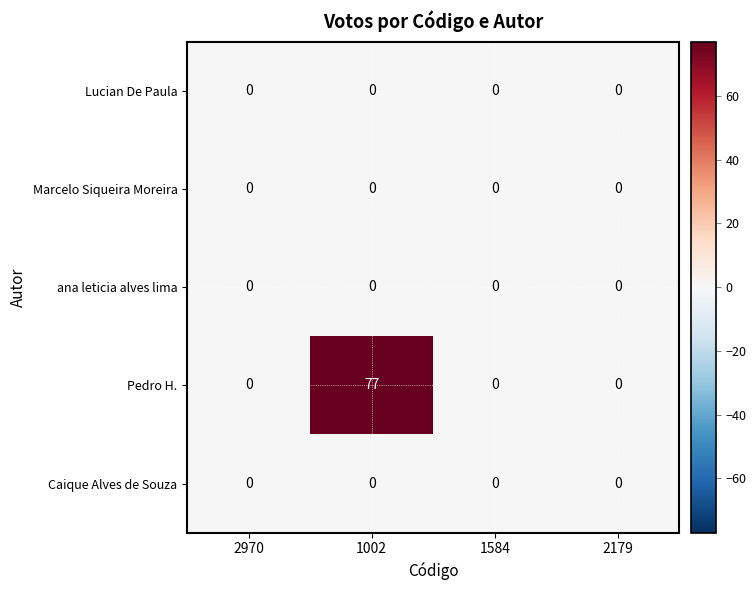

Which series changed the most between 1002 and 1584?

Pedro H.